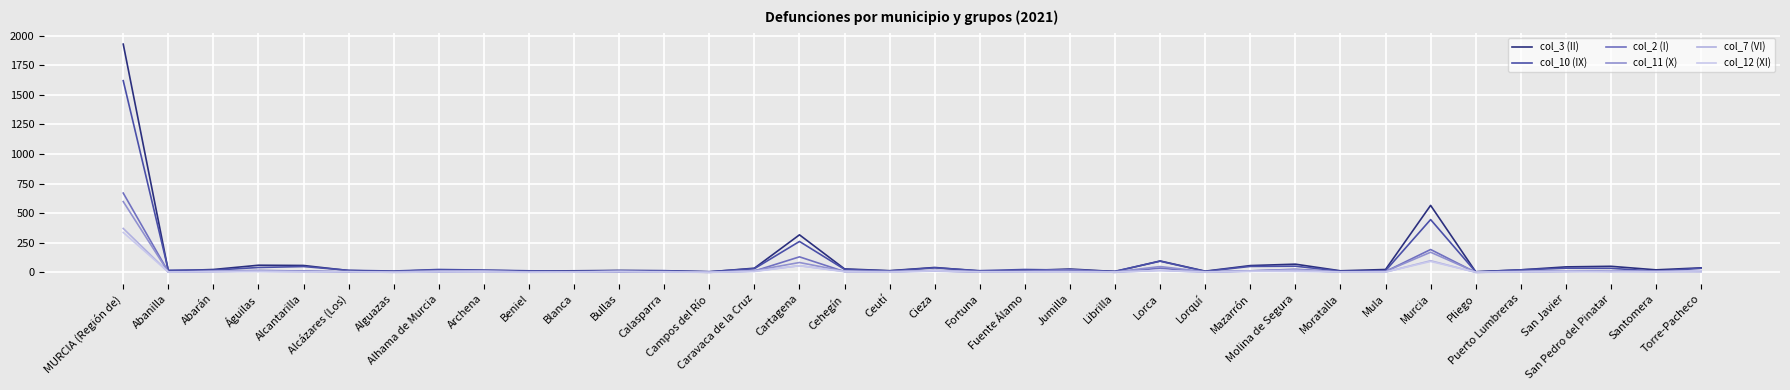

How many data points does each series have?

36